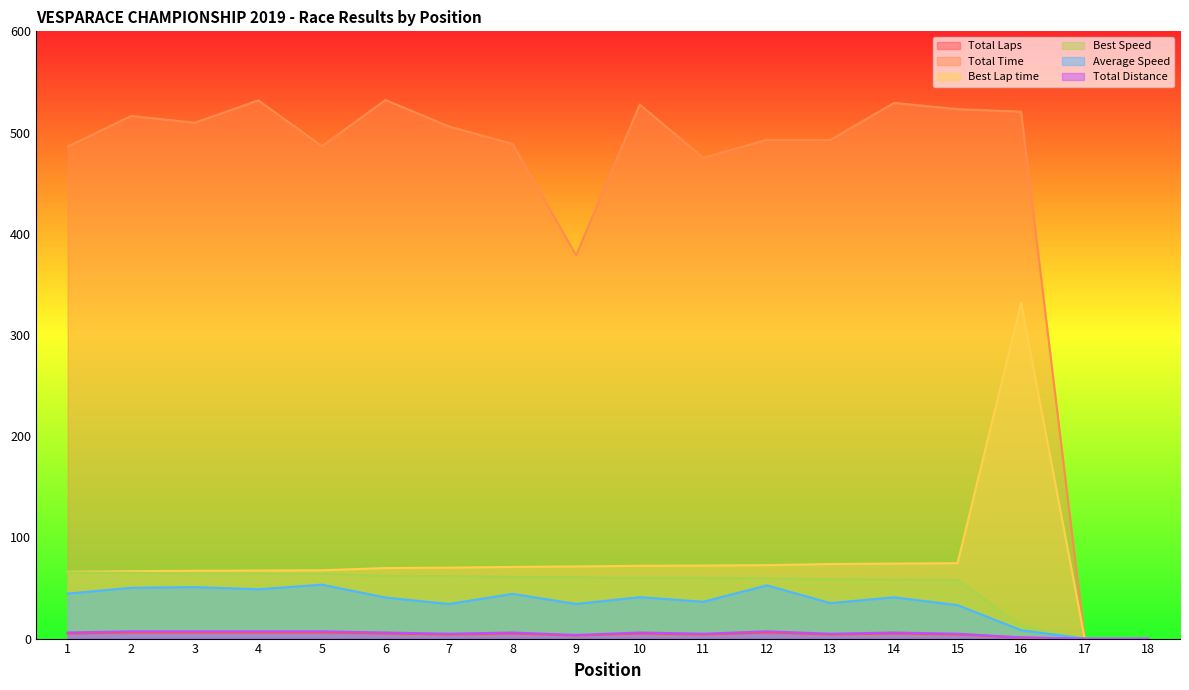

What is the value of the Best Lap time point at the 13th from the left?

73.7